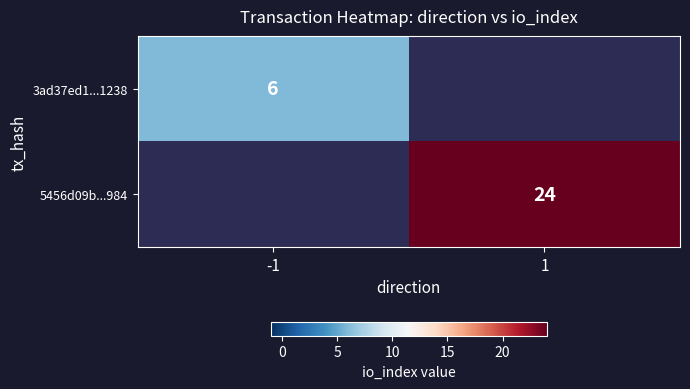

At how many categories does at least one series exceed 18?

1